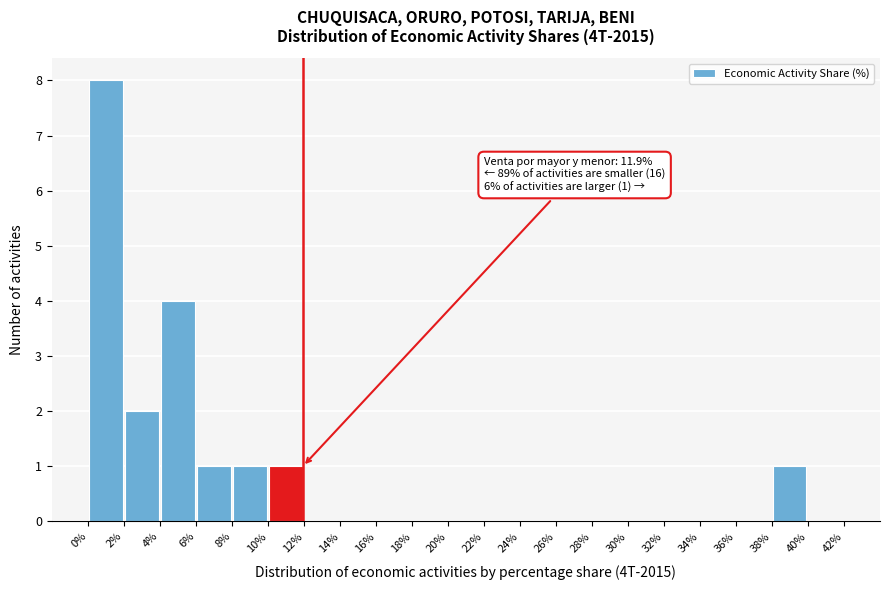

Which range on the x-axis has the tallest bar?

0% to 2%